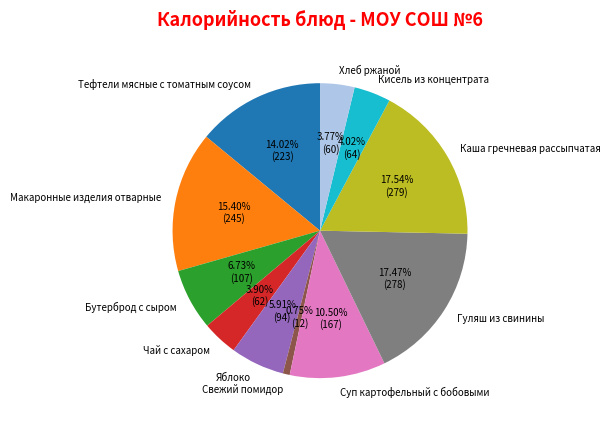

Which category has the smallest portion of the pie?

Свежий помидор